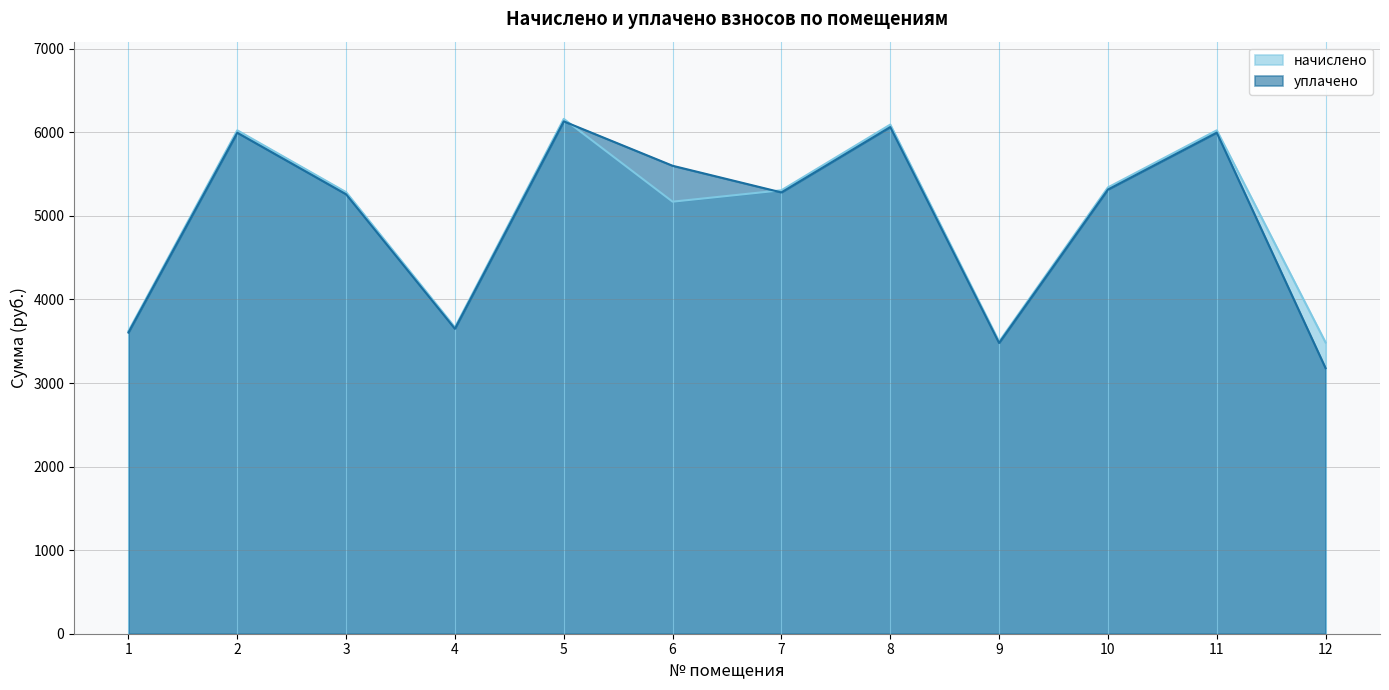

What are all the series names shown in the legend?

начислено, уплачено